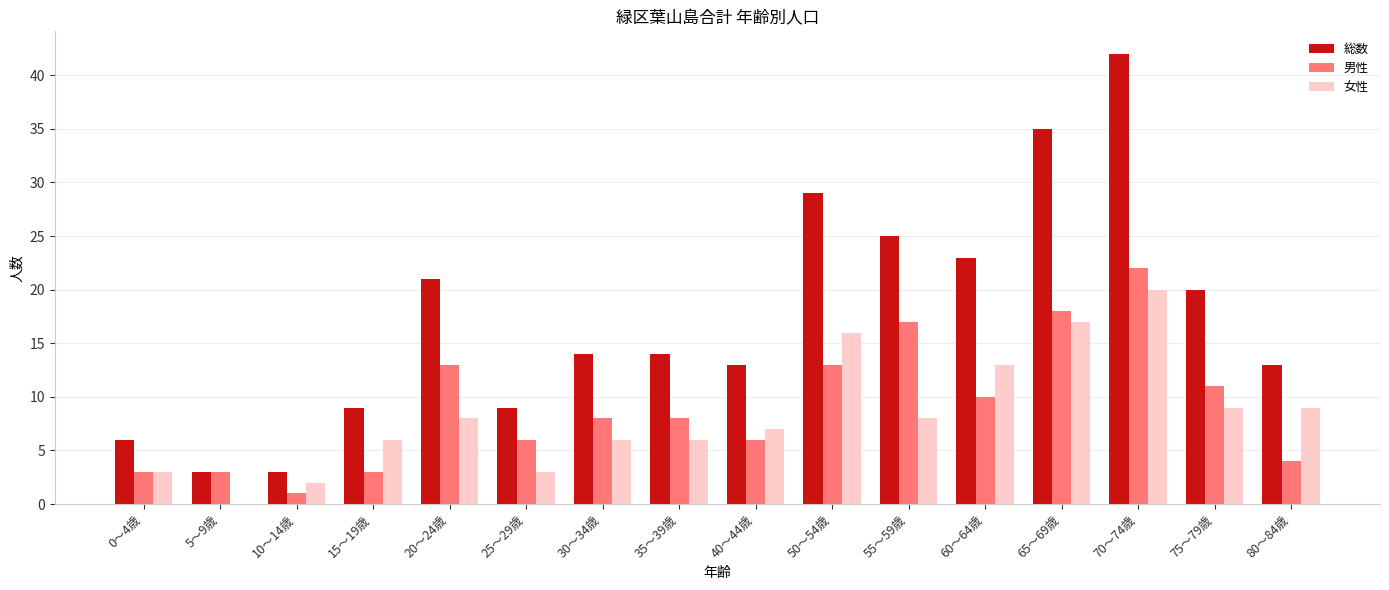

How many data points does each series have?

16